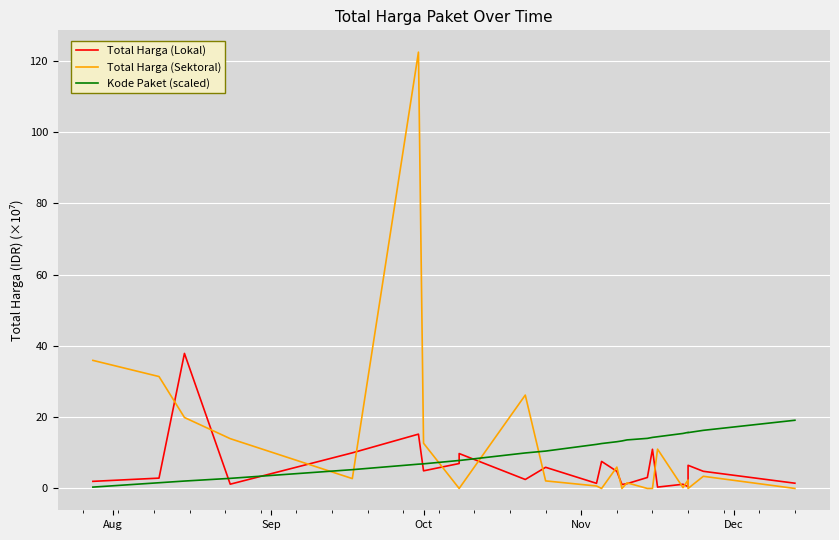

True or false: Kode Paket (scaled) and Total Harga (Lokal) intersect in this chart.

True